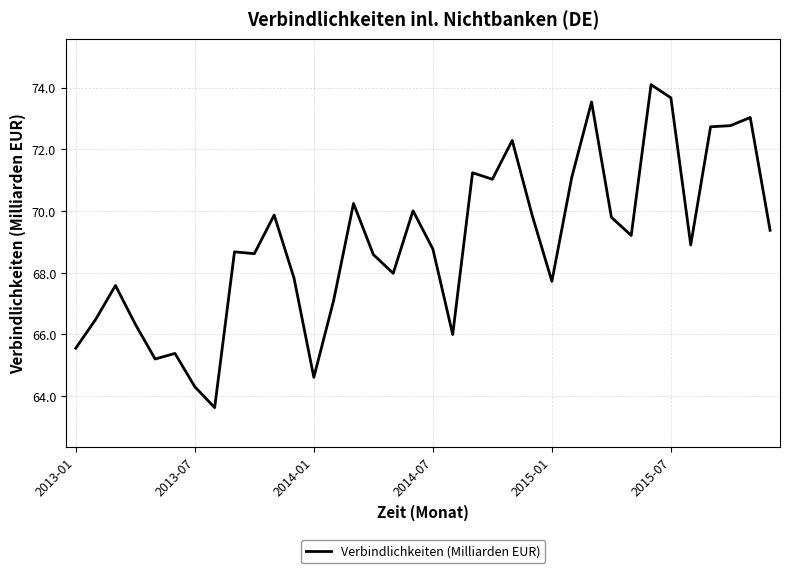

What is the greatest value displayed?

74.1